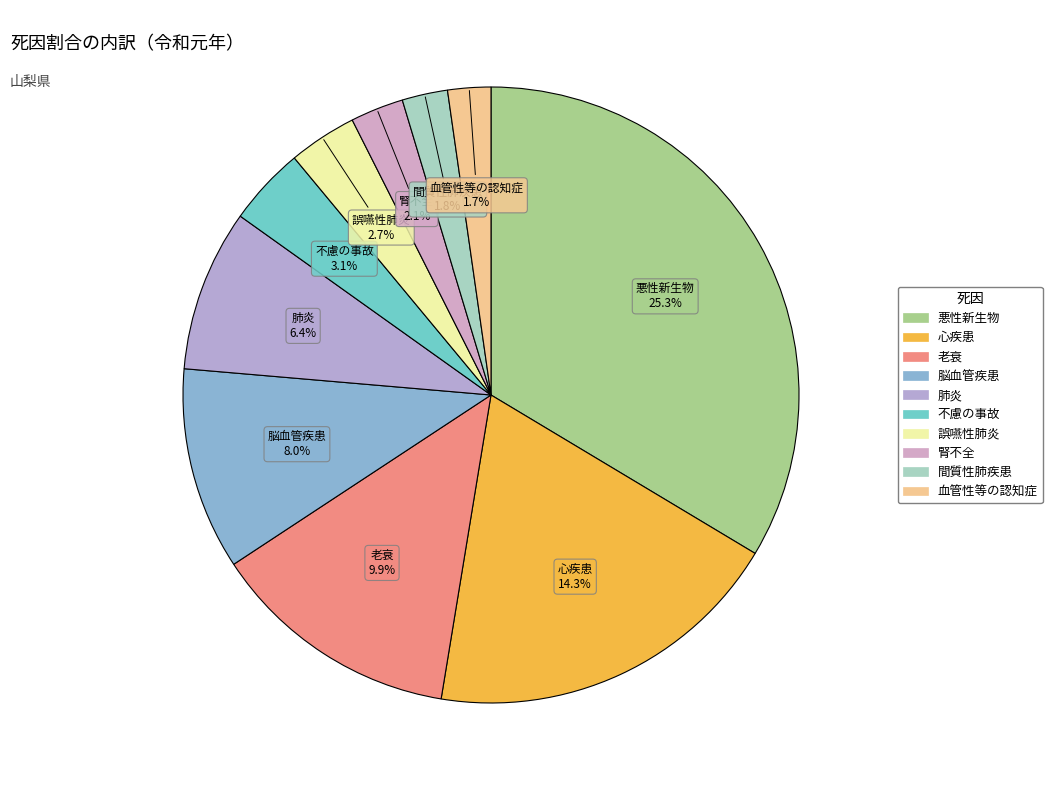

Is there any slice that represents more than half of the pie?

No